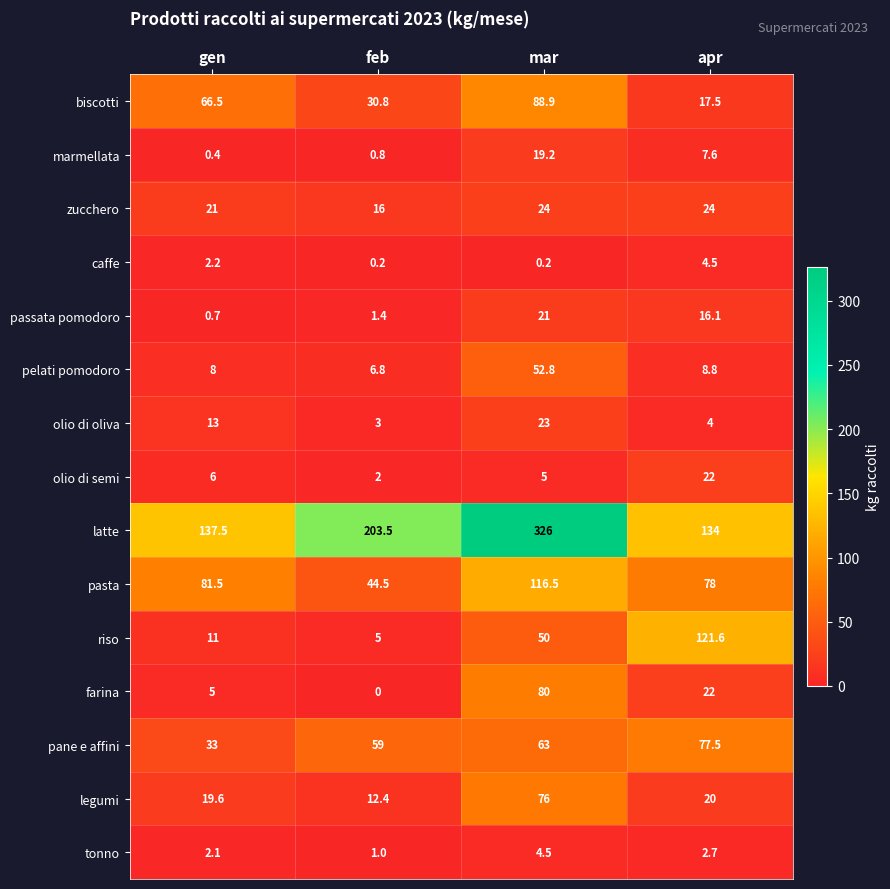

Read the olio di semi value at mar.

5.0